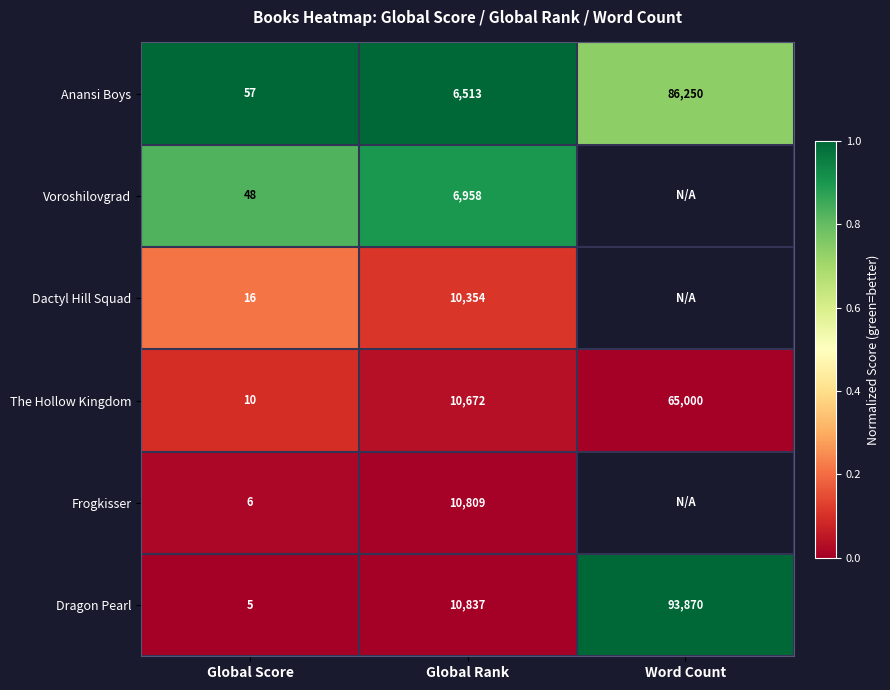

The Anansi Boys series shows 86250 at Word Count. True or false?

True